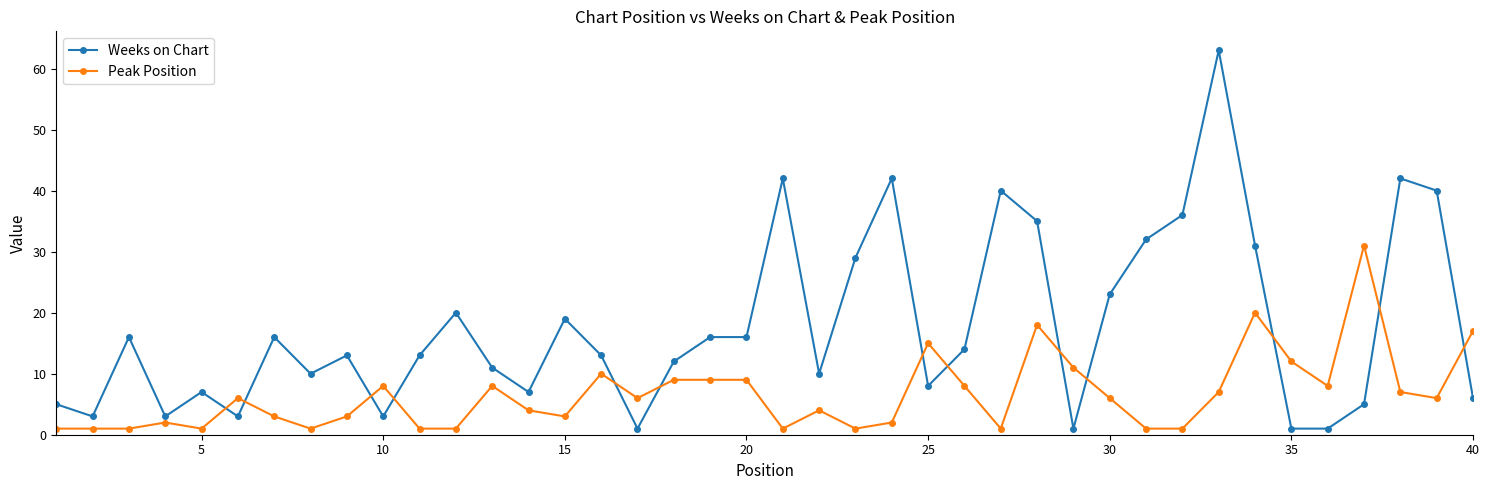

Which series ends up on top after the final intersection of Peak Position and Weeks on Chart?

Peak Position